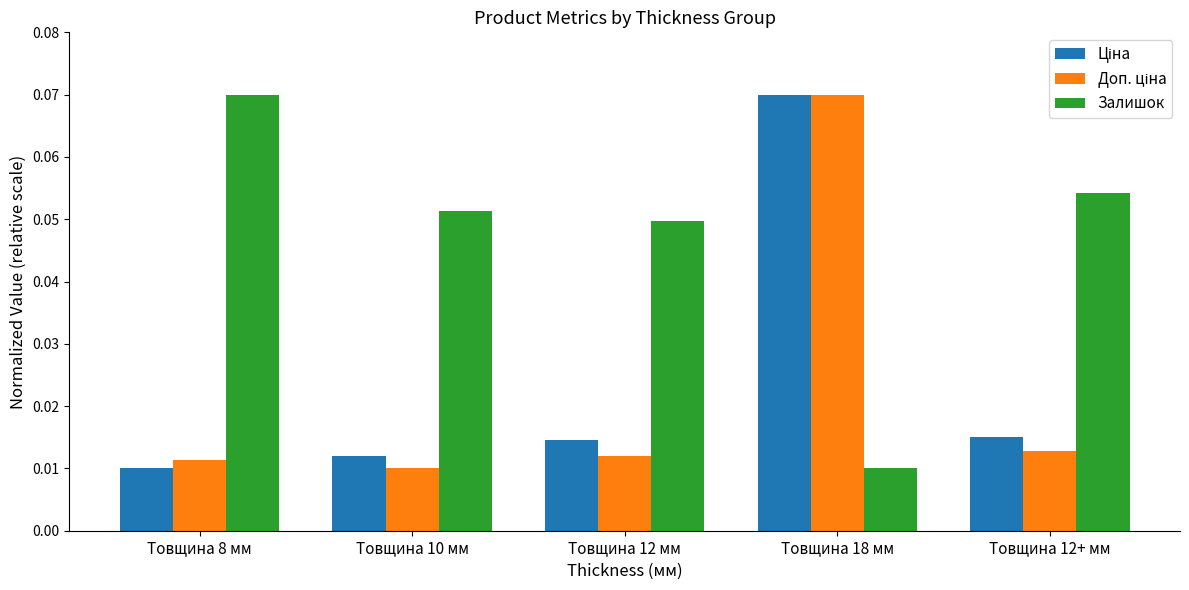

Between Товщина 8 мм and Товщина 12+ мм, which series saw the biggest shift?

Залишок